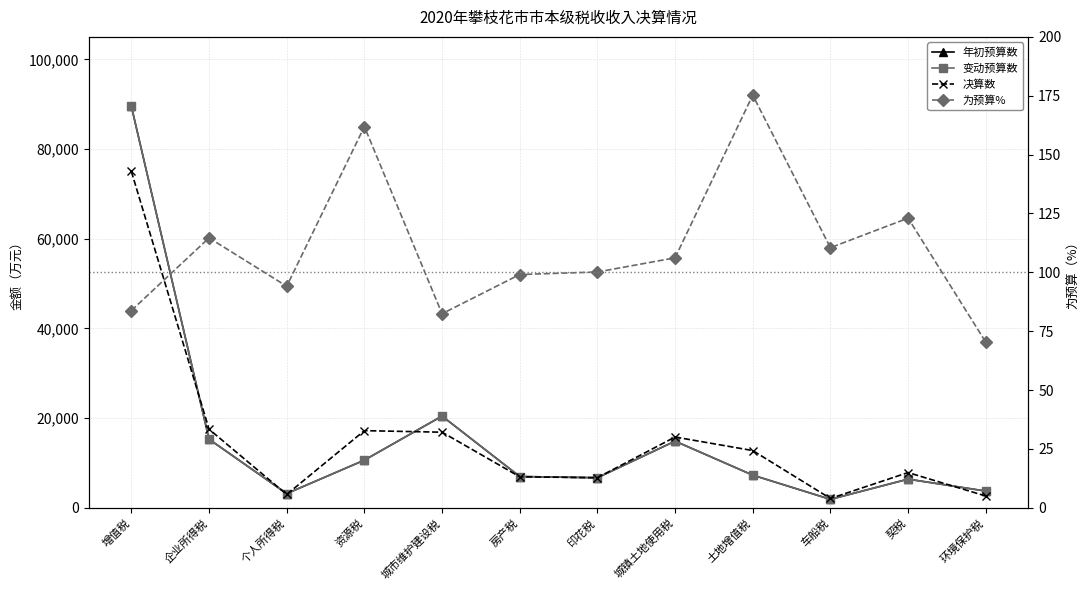

Which category has the highest value across all series?

增值税